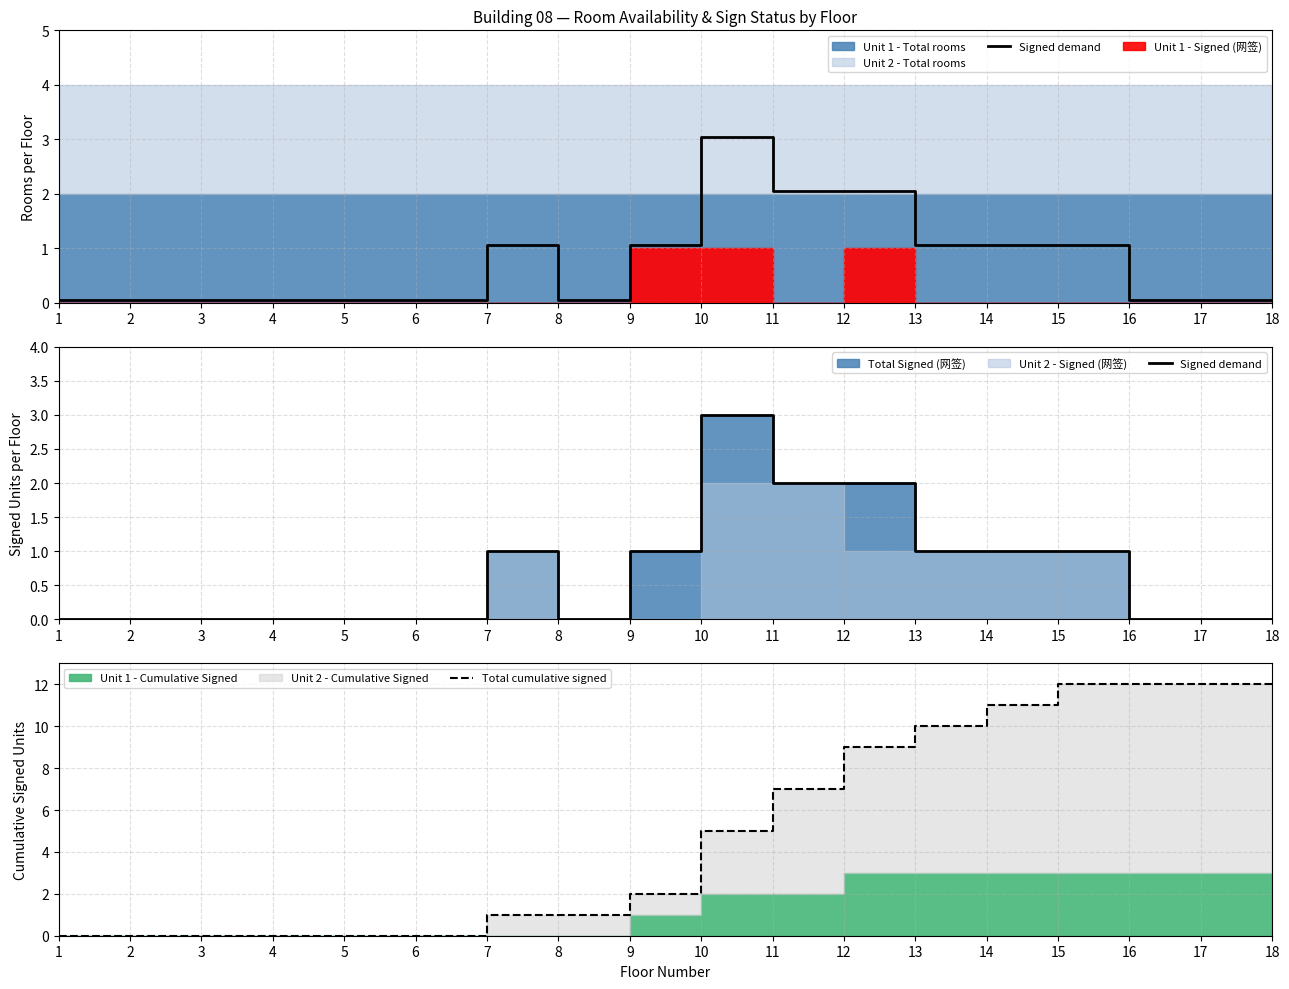

Reading left to right, list all the values displayed in this chart.

Signed demand: 0	0	0	0	0	0	1	0	1	3	2	2	1	1	1	0	0	0
Total cumulative signed: 0	0	0	0	0	0	1	1	2	5	7	9	10	11	12	12	12	12